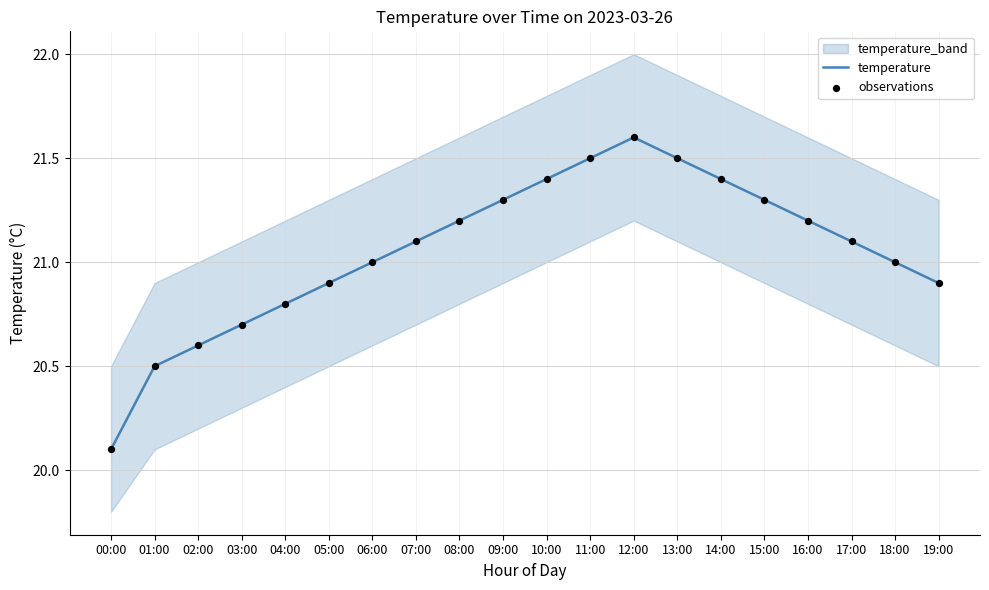

Which series has the largest total across all categories?

temperature